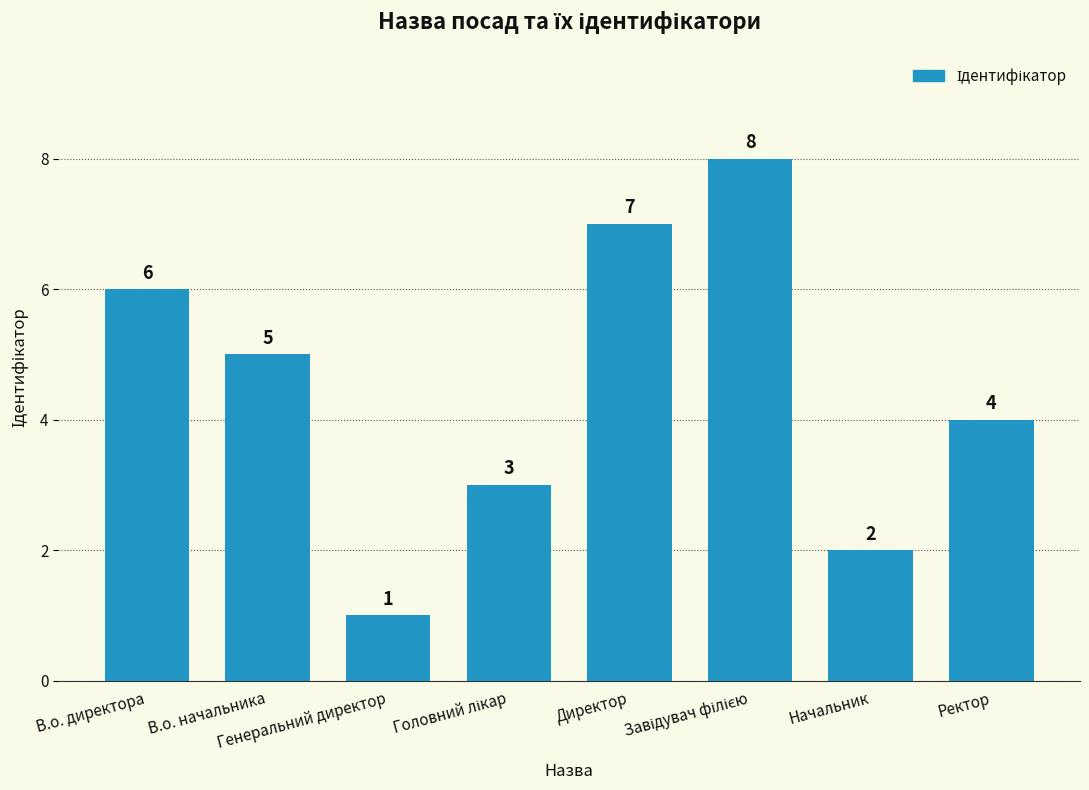

What is the value of the 3rd bar from the left?

1